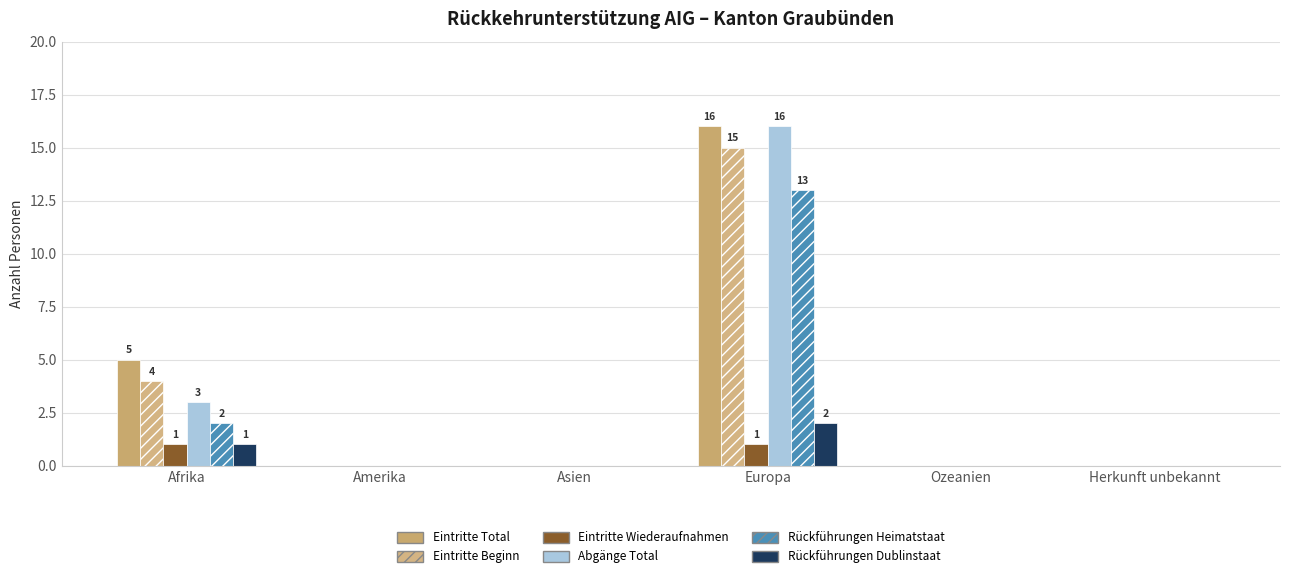

Where is Eintritte Beginn nearest to the value 7?

Afrika